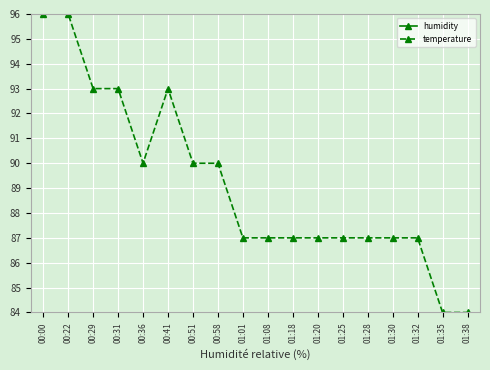

Rank the series by their maximum value, from lowest to highest.

temperature, humidity